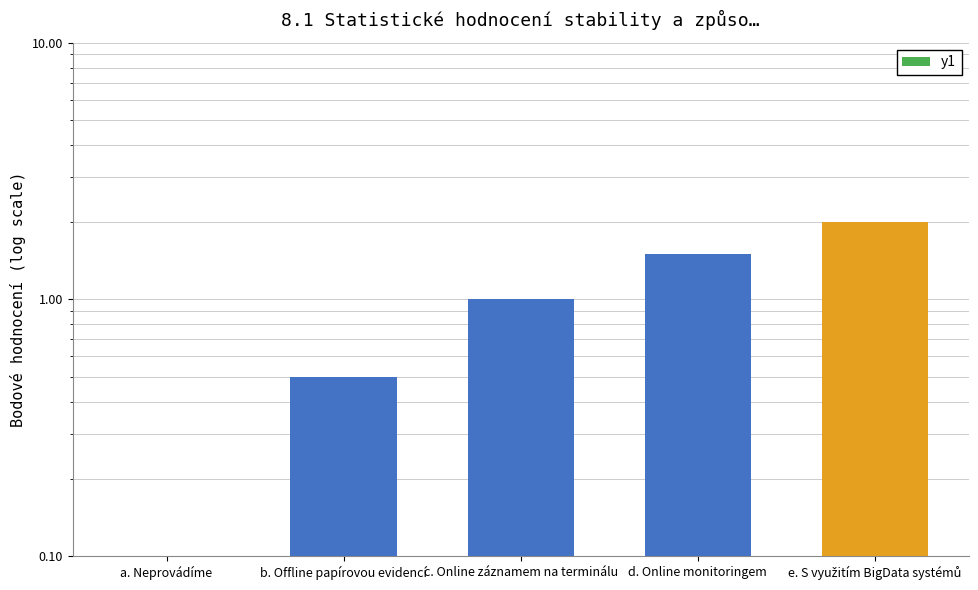

What is the label of the 5th bar from the right?

a. Neprovádíme